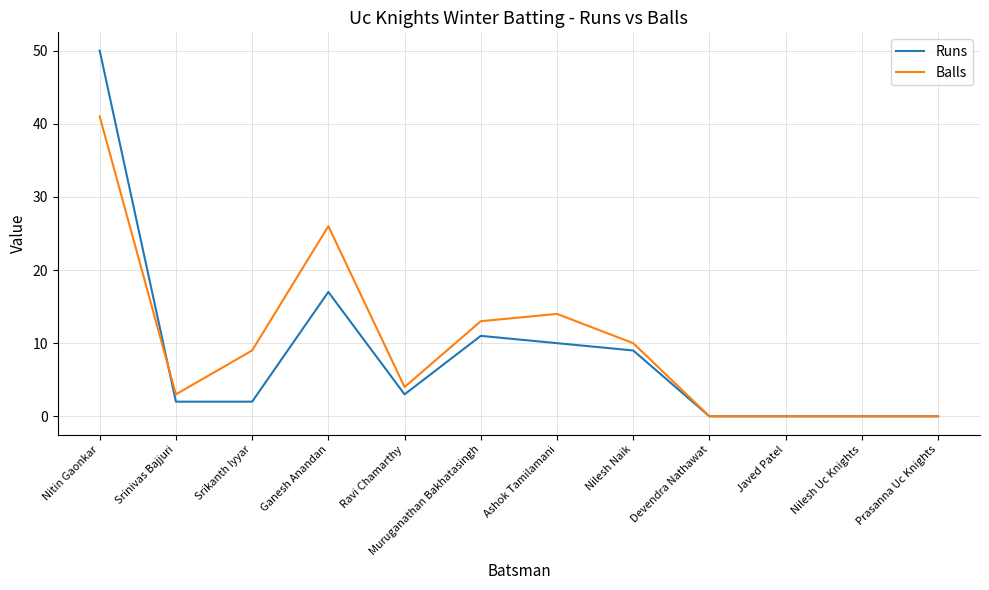

Does the chart display data point markers on the line(s)?

No